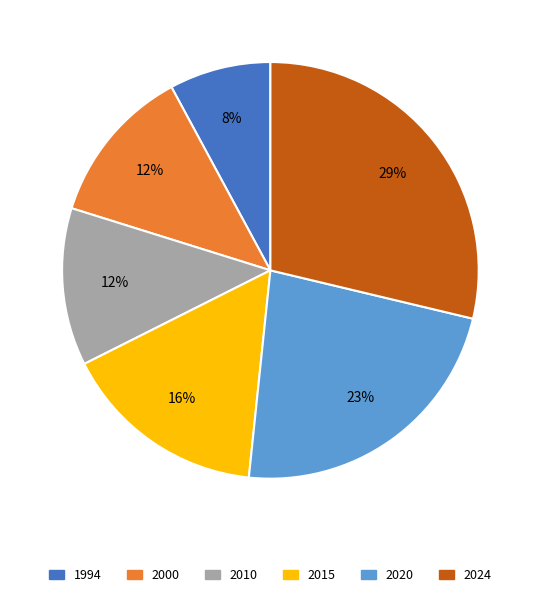

Is there a majority slice in this chart?

No